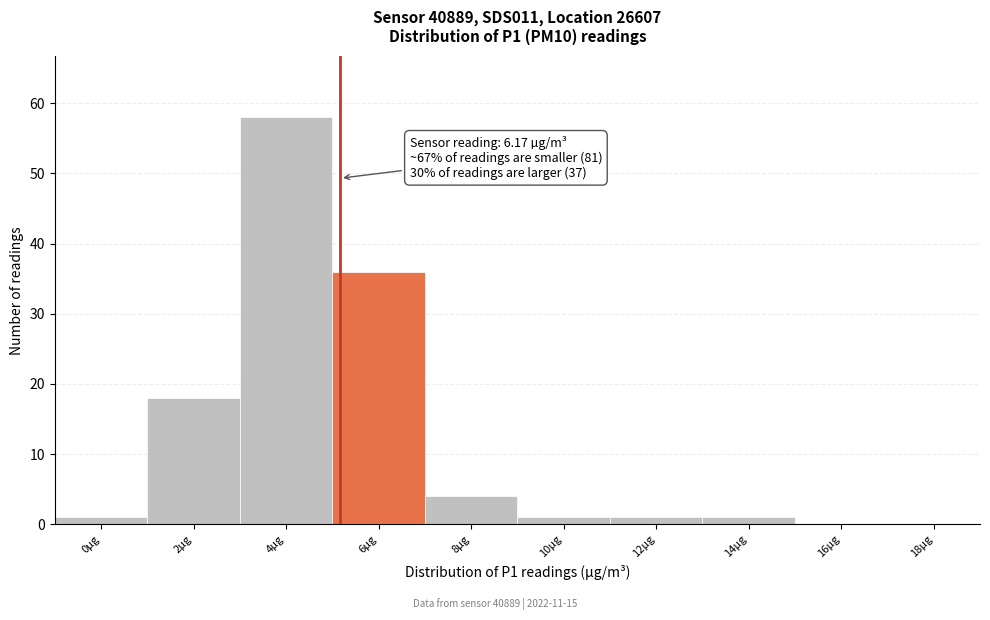

Reading left to right, list all the values displayed in this chart.

0µg=1	2µg=18	4µg=58	6µg=36	8µg=4	10µg=1	12µg=1	14µg=1	16µg=0	18µg=0